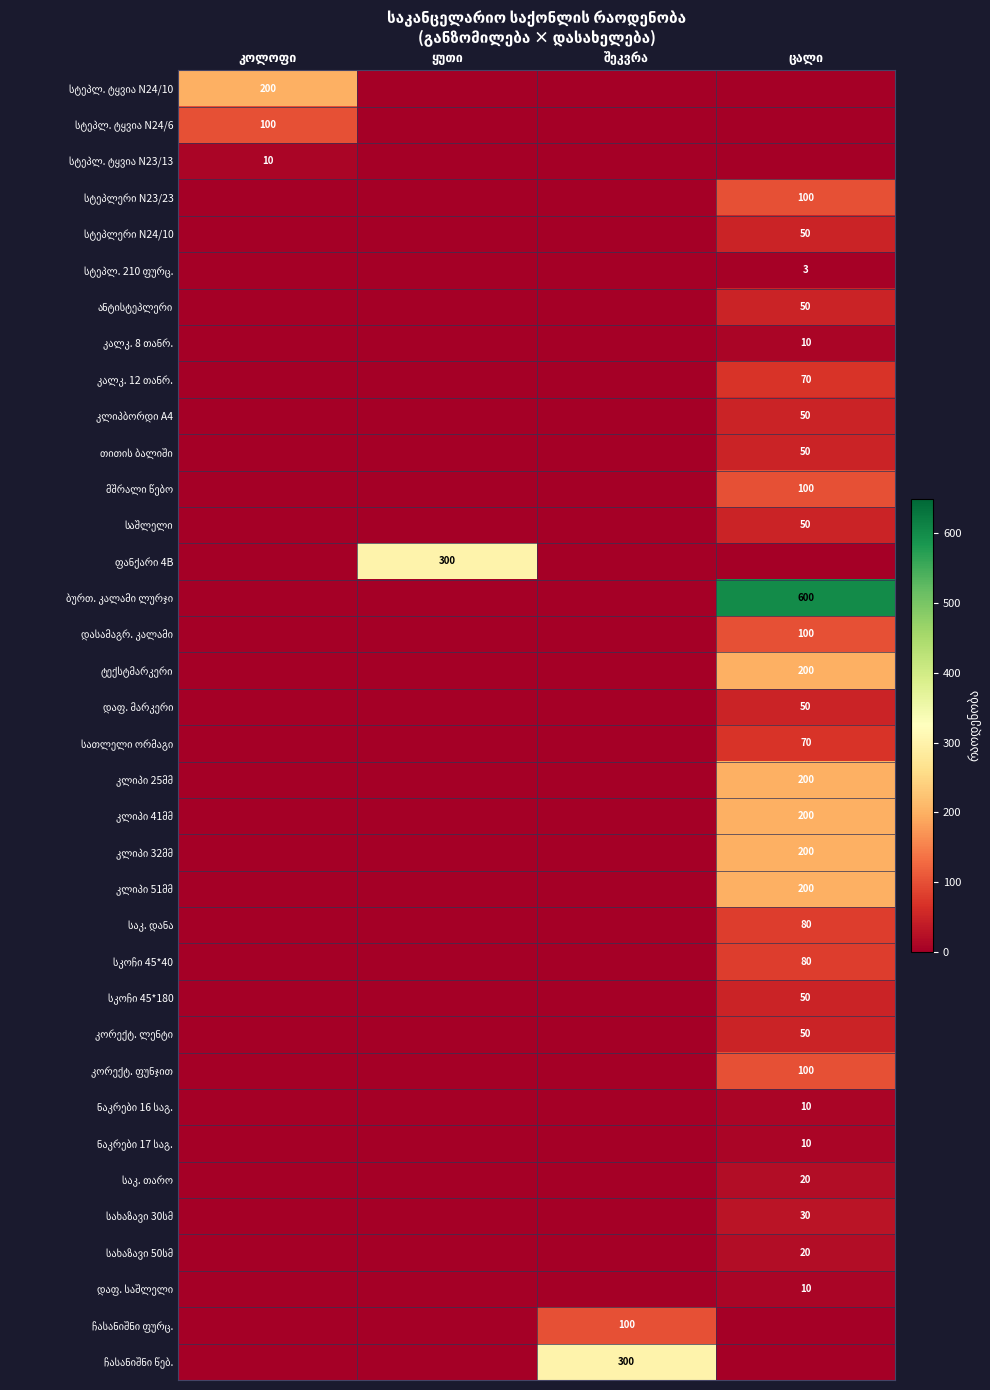

Which series changed the most between შეკვრა and ცალი?

ბურთ. კალამი ლურჯი